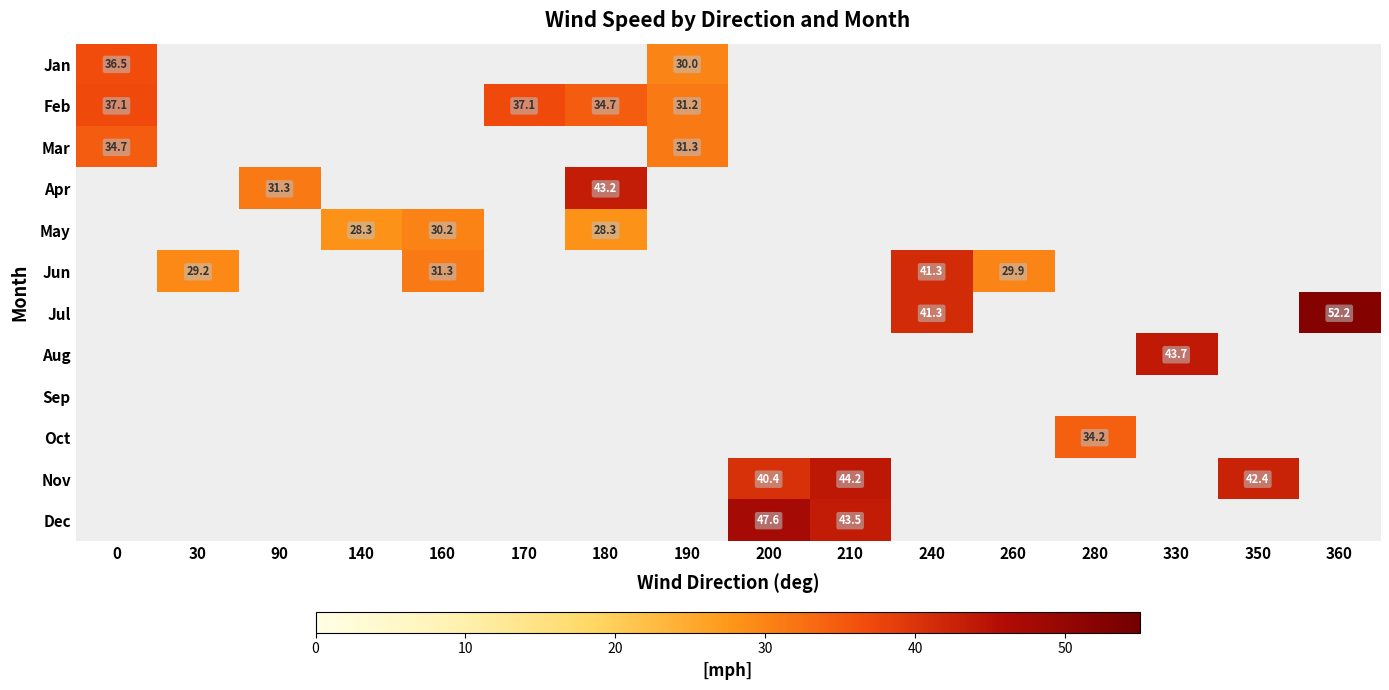

Is it true that May equals 49.4 at 180?

False